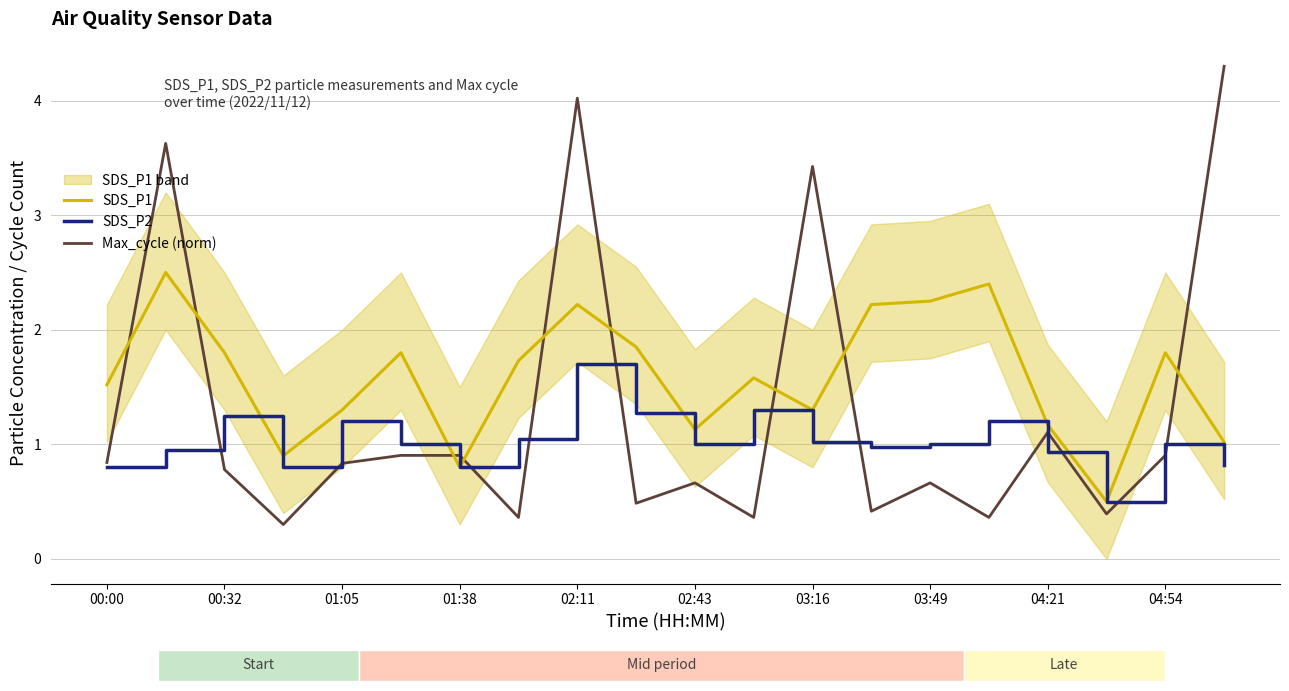

Reading left to right, what are all the values shown in this chart?

SDS_P1: 1.5	2.5	1.8	0.9	1.3	1.8	0.8	1.7	2.2	1.9	1.1	1.6	1.3	2.2	2.2	2.4	1.2	0.5	1.8	1.0
SDS_P2: 0.8	0.9	1.2	0.8	1.2	1.0	0.8	1.1	1.7	1.3	1.0	1.3	1.0	1.0	1.0	1.2	0.9	0.5	1.0	0.8
Max_cycle (norm): 0.8	3.6	0.8	0.3	0.8	0.9	0.9	0.4	4.0	0.5	0.7	0.4	3.4	0.4	0.7	0.4	1.1	0.4	0.9	4.3